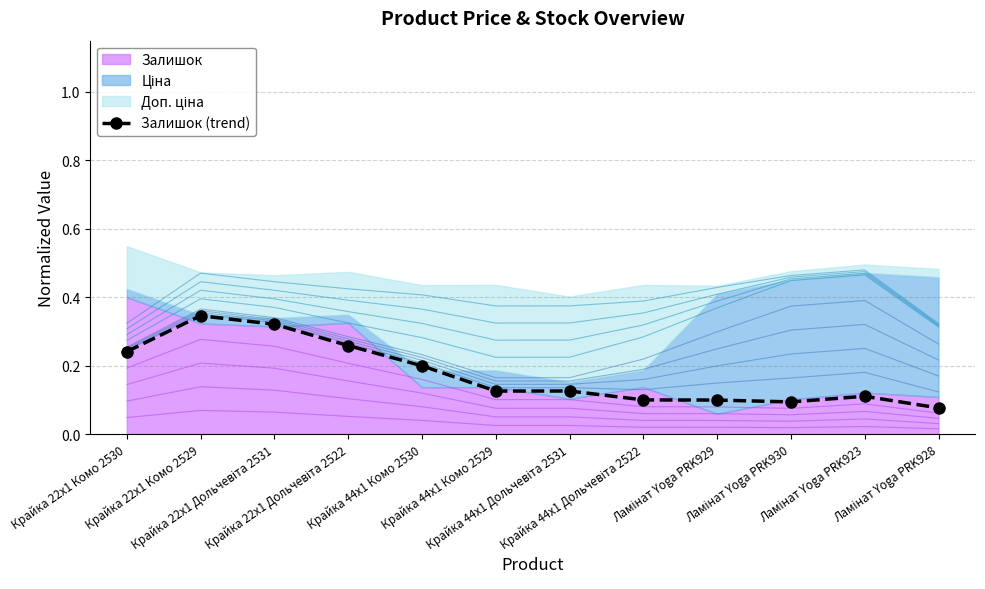

What is the change in value from Крайка 22x1 Дольчевіта 2522 to Крайка 44x1 Комо 2529?

-0.1